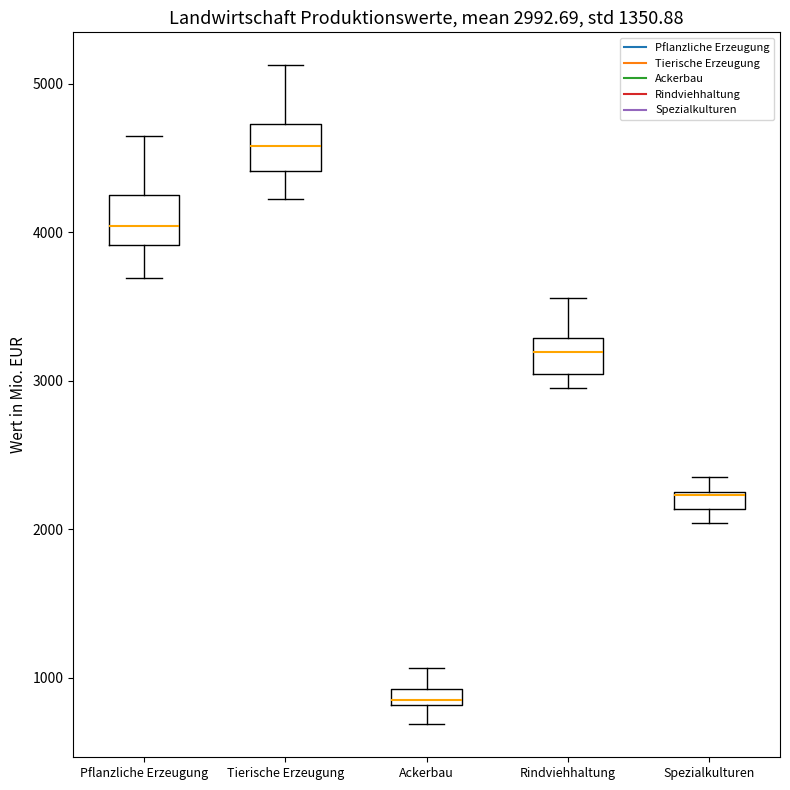

Which box has the lowest median line?

Ackerbau